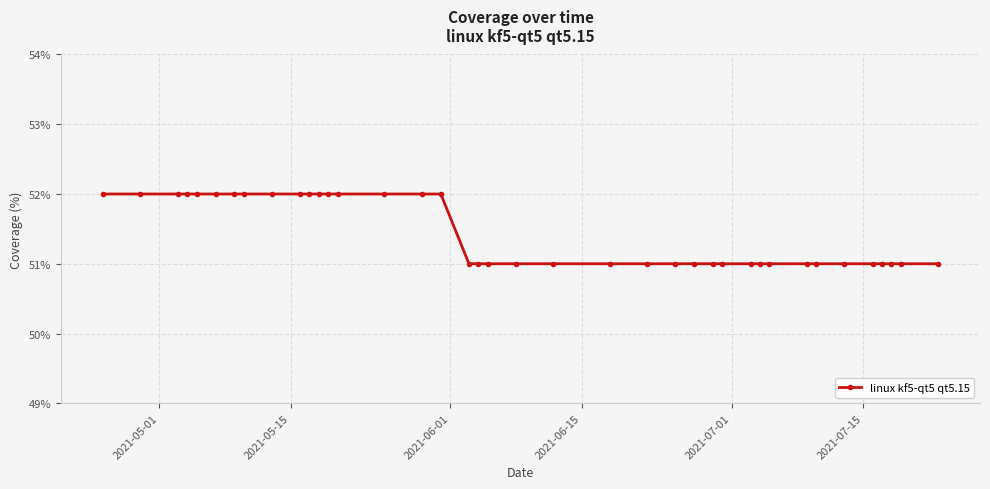

What is the maximum value shown in the chart?

52